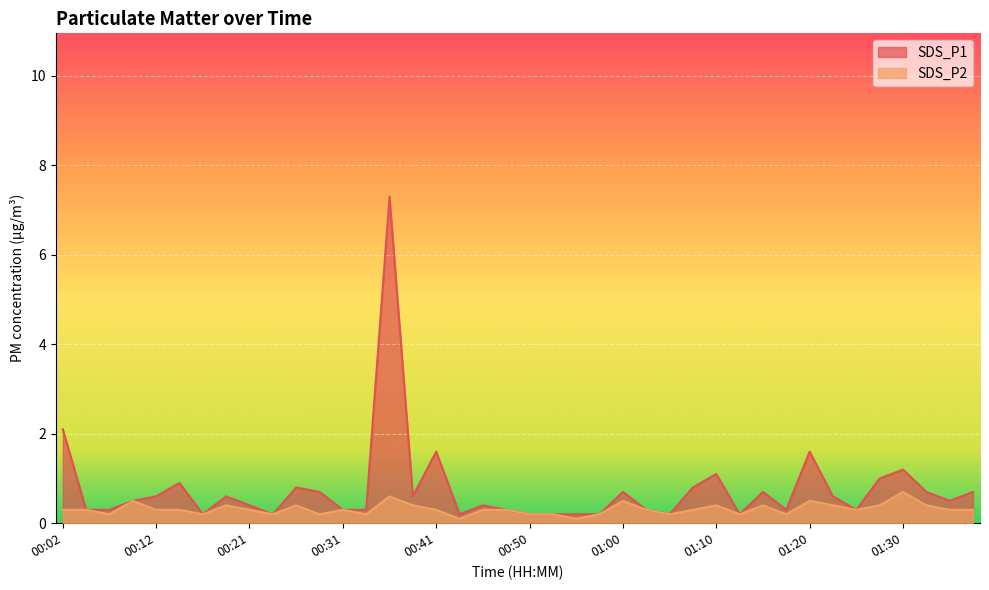

Which category has the lowest value across all series?

00:43